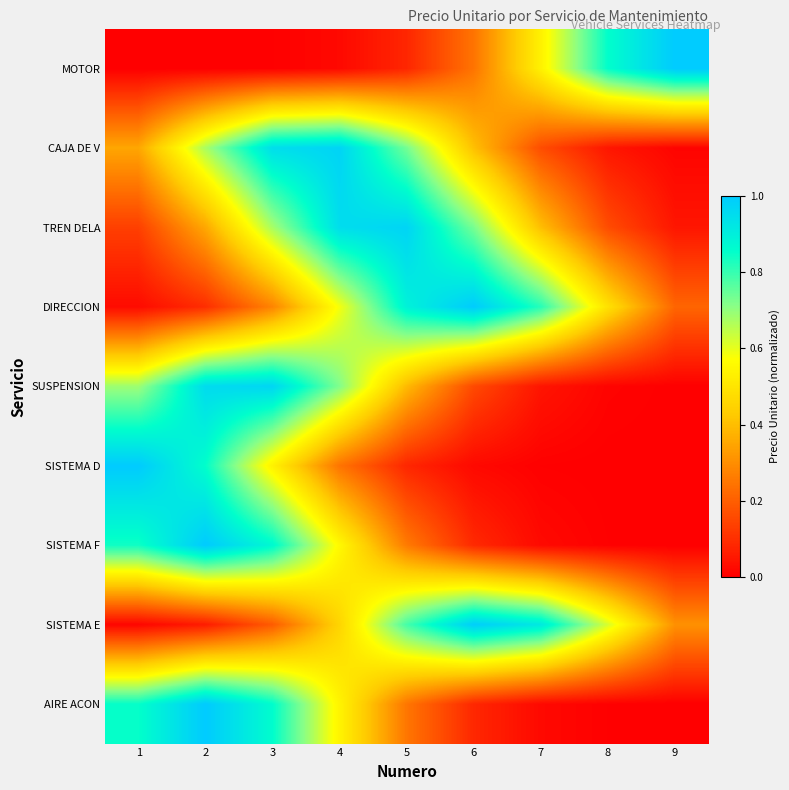

At how many categories does at least one series exceed 0?

9